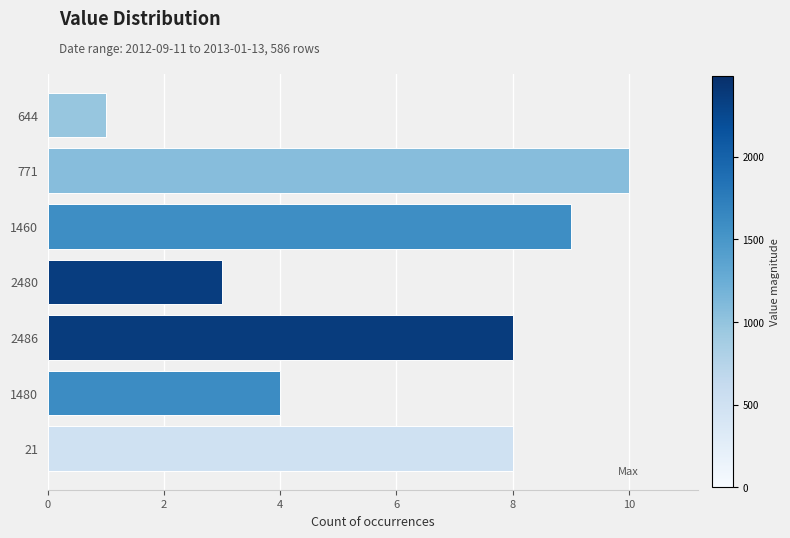

How many values are below 8?

3